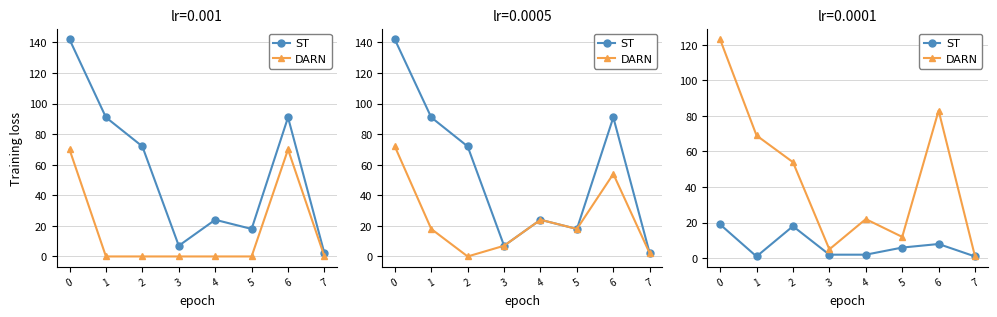

What is the value of the DARN point at the 3rd from the left?

54